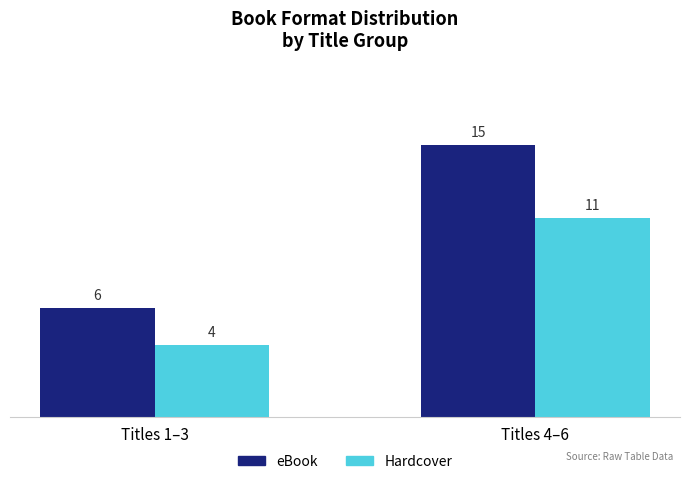

At which label does Hardcover reach its minimum?

Titles 1–3